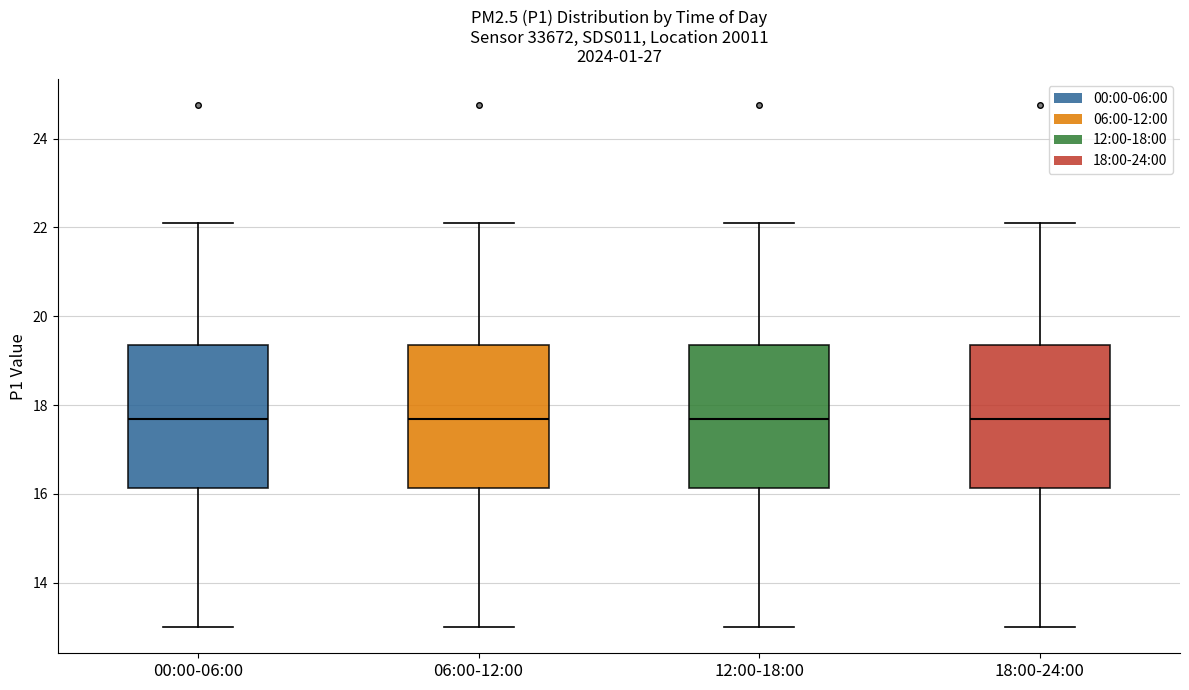

Where is the lower edge of the box for 00:00-06:00 on the y-axis? The values are not printed on the chart, so give them approximately, as read against the axis.

16.2